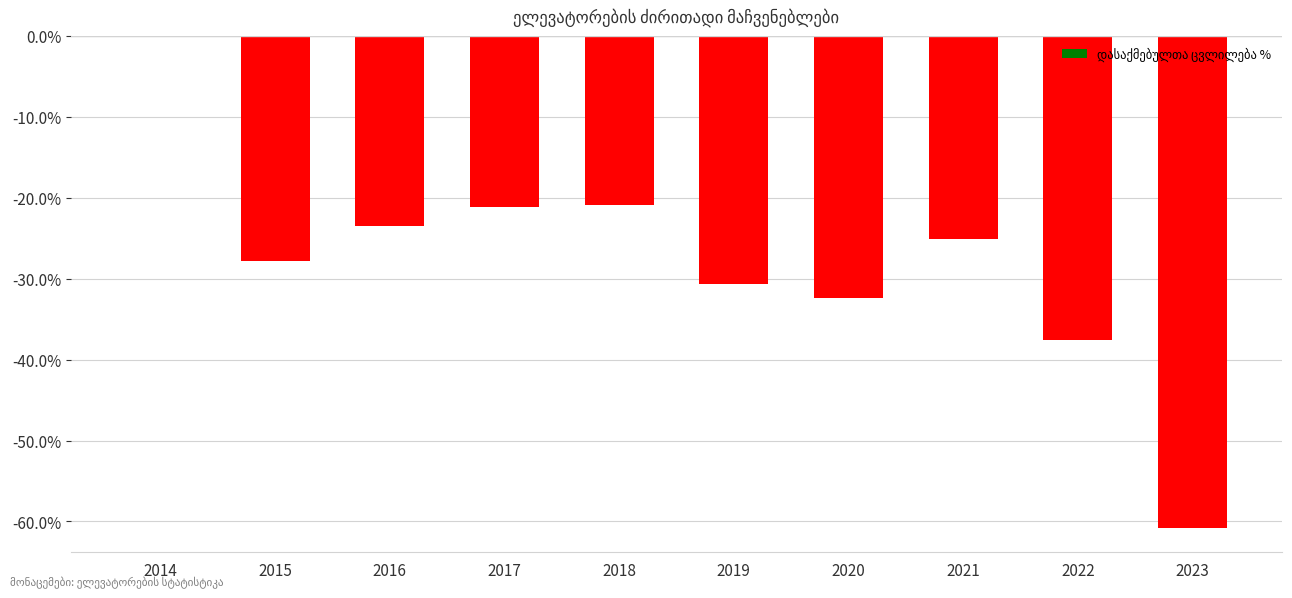

What is the difference between the values at 2018 and 2017?

0.3